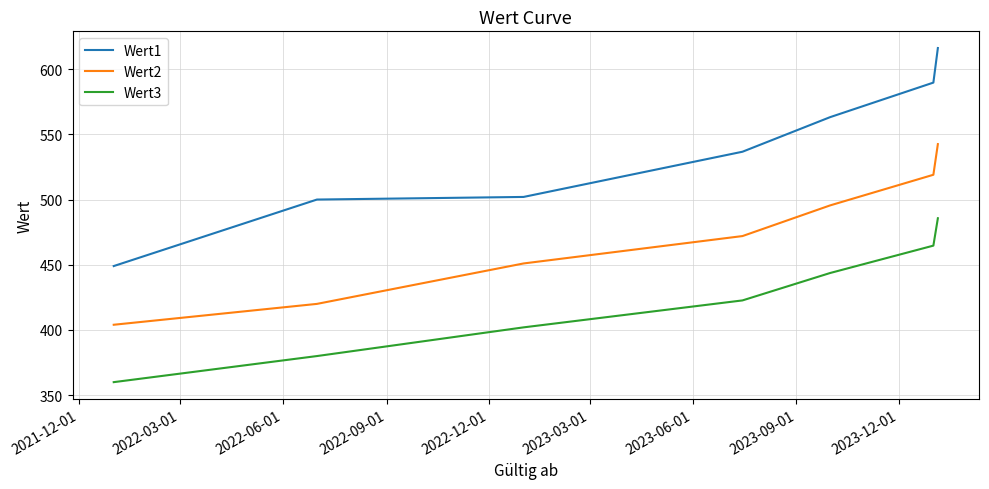

Rank the series by their maximum value, from lowest to highest.

Wert3, Wert2, Wert1